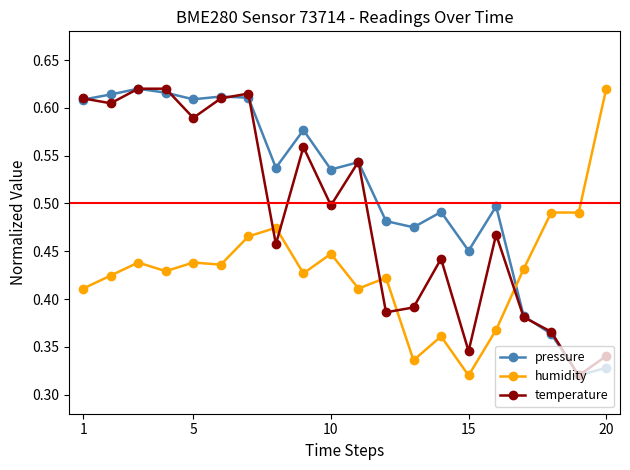

Count the humidity values in the range 0 to 1.

20